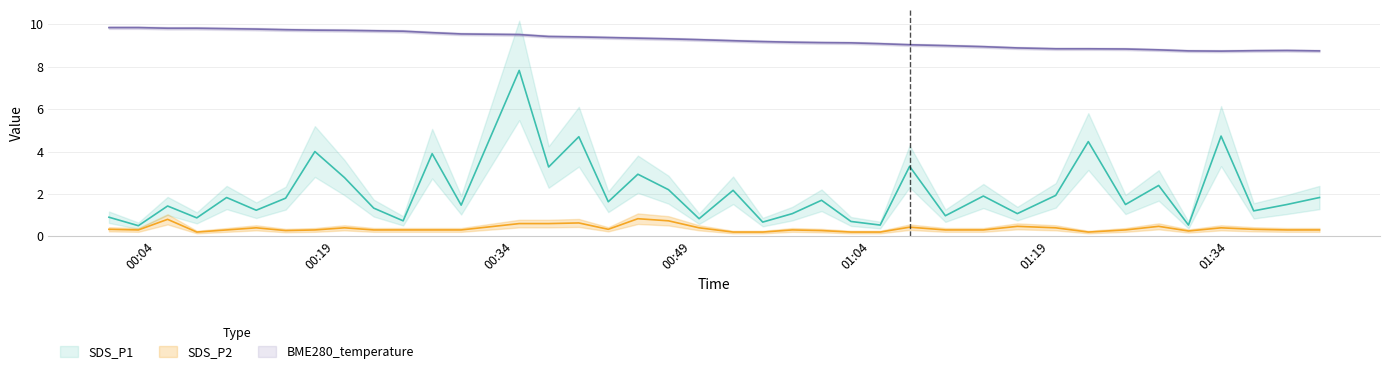

Reading left to right, list all the values displayed in this chart.

SDS_P1: 0.9	0.5	1.4	0.9	1.8	1.2	1.8	4.0	2.8	1.3	0.7	3.9	1.5	7.8	3.3	4.7	1.6	2.9	2.2	0.8	2.2	0.7	1.1	1.7	0.7	0.5	3.3	1.0	1.9	1.1	1.9	4.5	1.5	2.4	0.5	4.7	1.2	1.5	1.8
SDS_P2: 0.3	0.3	0.8	0.2	0.3	0.4	0.3	0.3	0.4	0.3	0.3	0.3	0.3	0.6	0.6	0.6	0.3	0.8	0.7	0.4	0.2	0.2	0.3	0.3	0.2	0.2	0.4	0.3	0.3	0.5	0.4	0.2	0.3	0.5	0.2	0.4	0.3	0.3	0.3
BME280_temperature: 9.8	9.8	9.8	9.8	9.8	9.8	9.8	9.7	9.7	9.7	9.7	9.6	9.6	9.5	9.4	9.4	9.4	9.3	9.3	9.3	9.2	9.2	9.2	9.1	9.1	9.1	9.0	9.0	8.9	8.9	8.8	8.8	8.8	8.8	8.8	8.7	8.8	8.8	8.8